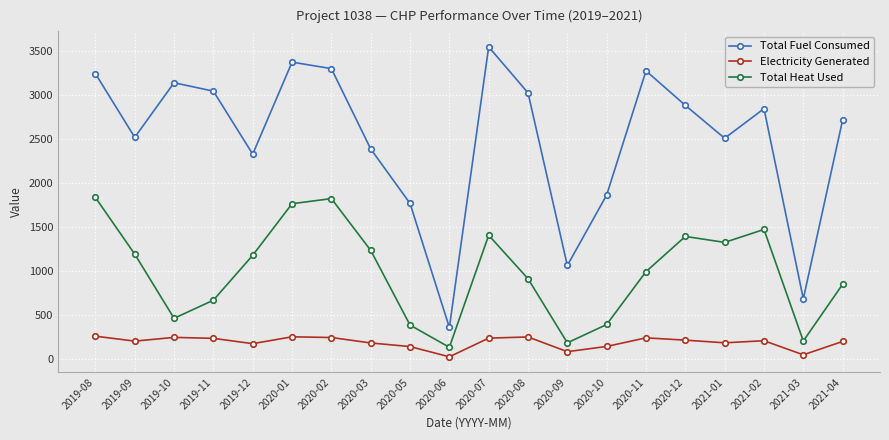

True or false: Electricity Generated has more than 0 interior local peaks.

True